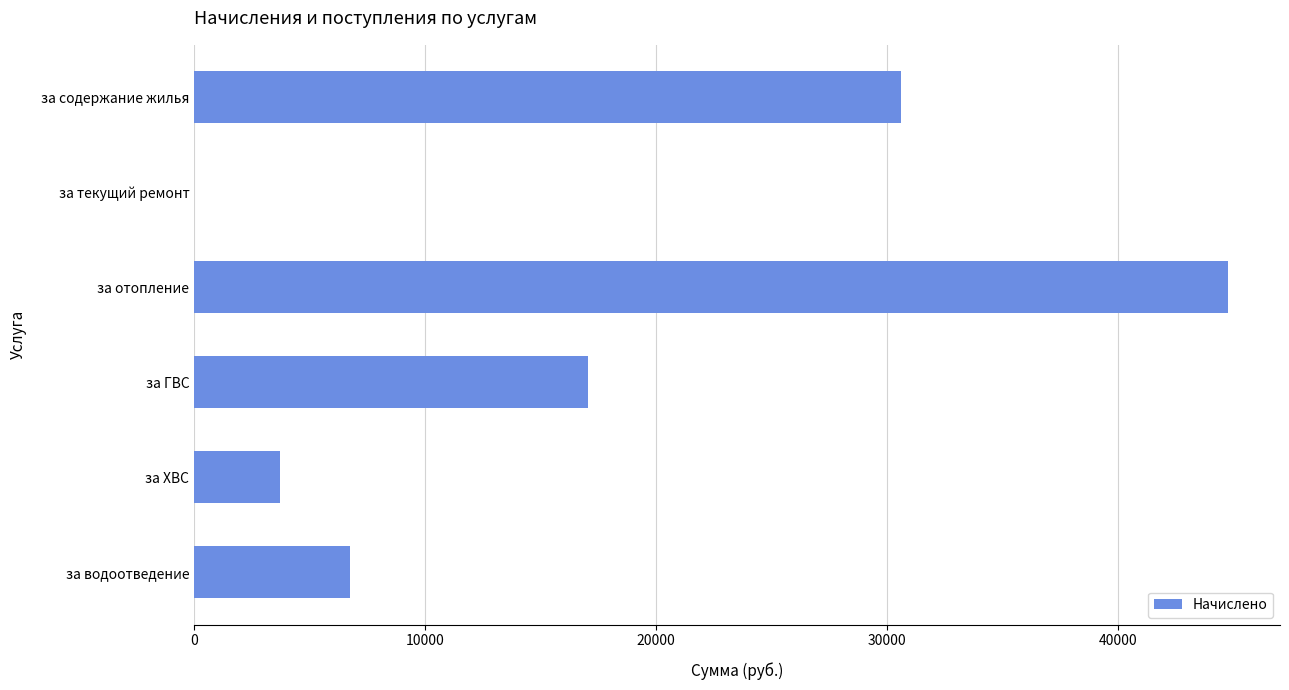

True or false: the data shows 9936.5 at за отопление.

False